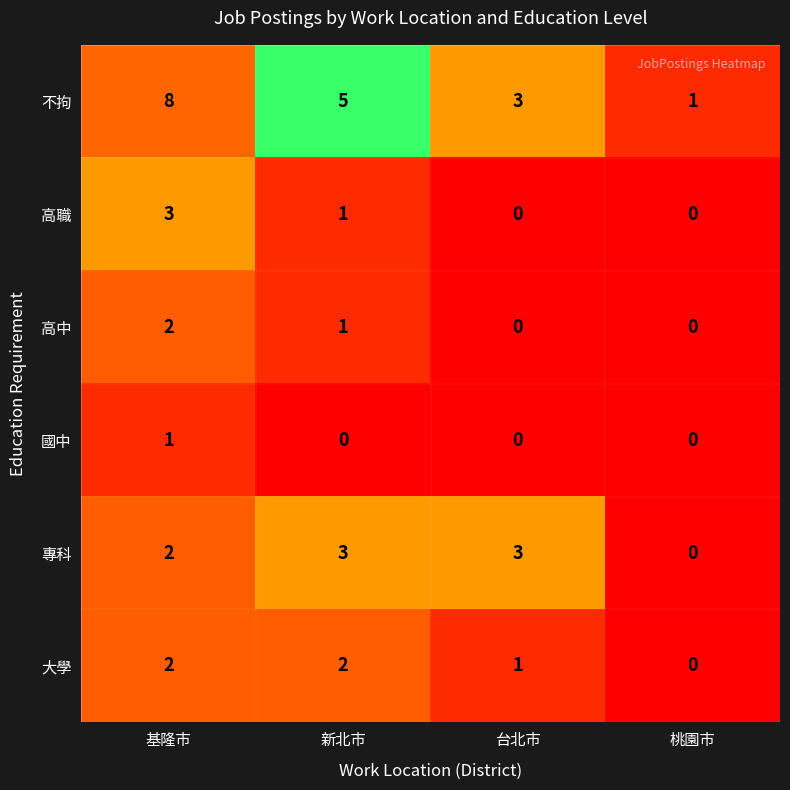

The value of 大學 at 新北市 is 3. True or false?

False